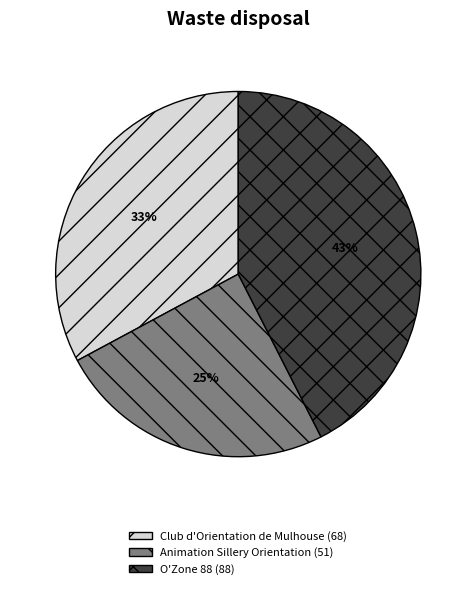

To the nearest percent, what is the difference between the O'Zone 88 (88) and Animation Sillery Orientation (51) slice percentages?

18%